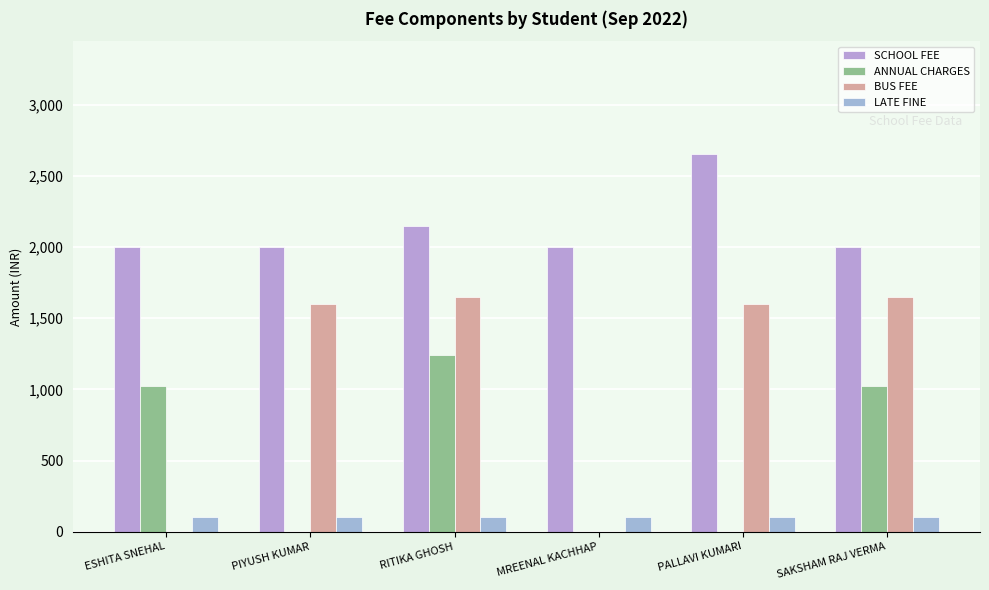

What is the total value across all series at PALLAVI KUMARI?

4350